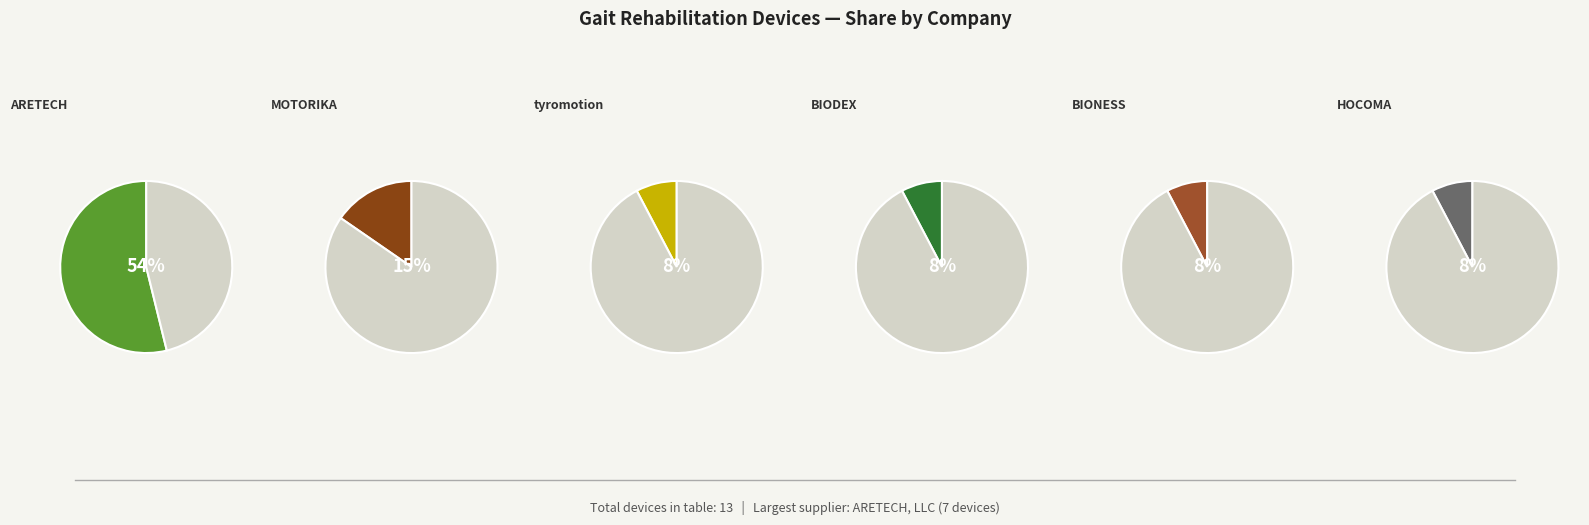

Which category has the biggest portion of the pie?

ARETECH, LLC